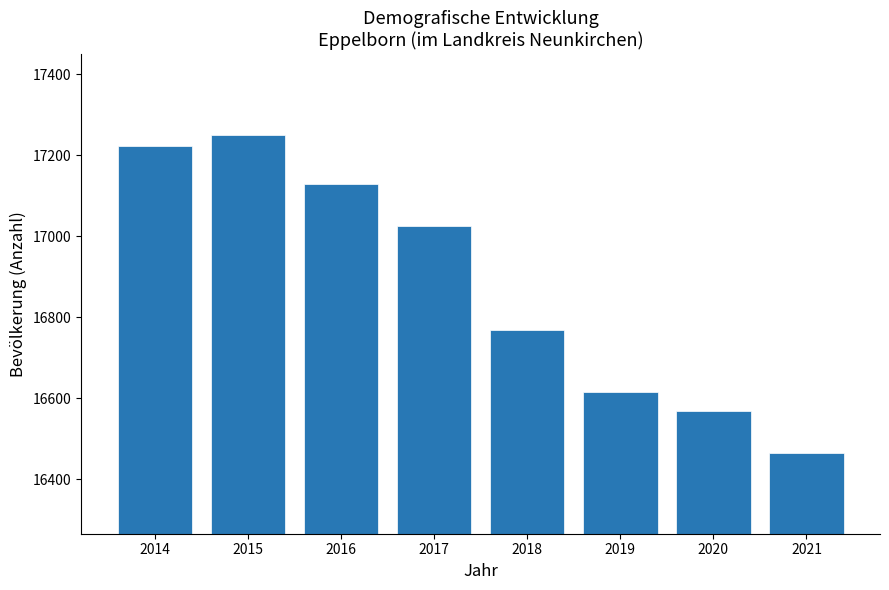

Reading left to right, what are all the values shown in this chart?

17223	17250	17130	17024	16767	16615	16569	16465